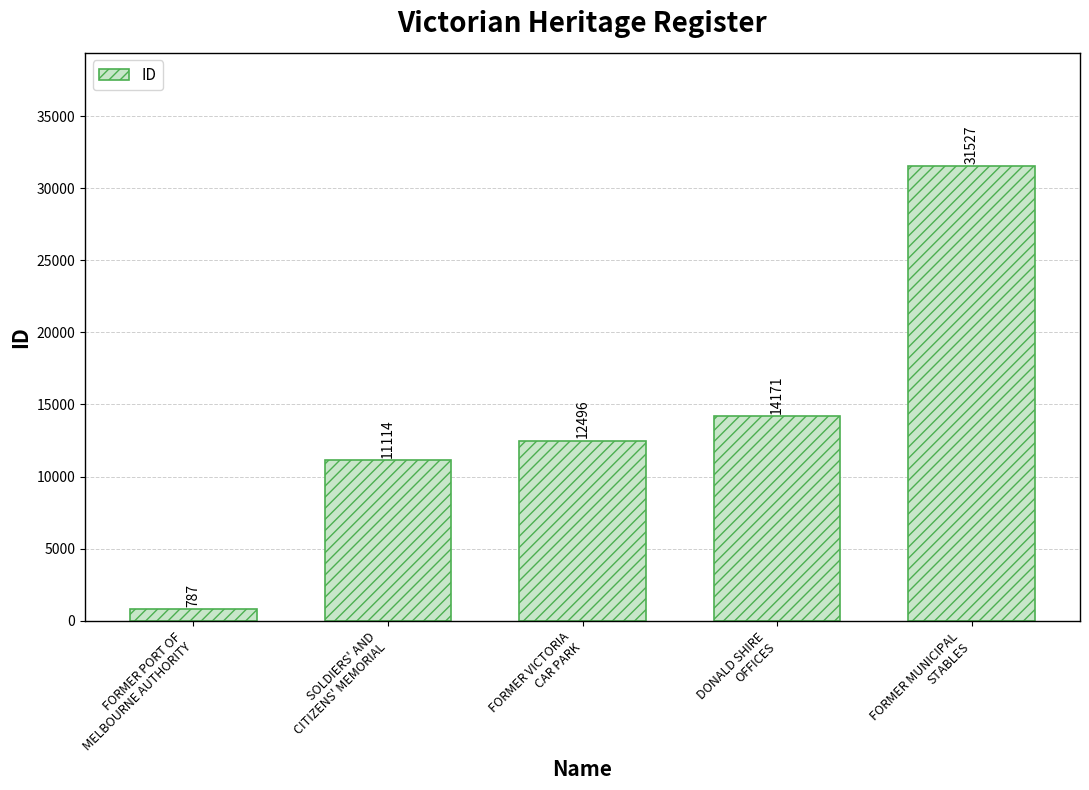

Reading right to left, what are all the values shown in this chart?

FORMER MUNICIPAL
STABLES=31527	DONALD SHIRE
OFFICES=14171	FORMER VICTORIA
CAR PARK=12496	SOLDIERS' AND
CITIZENS' MEMORIAL=11114	FORMER PORT OF
MELBOURNE AUTHORITY=787